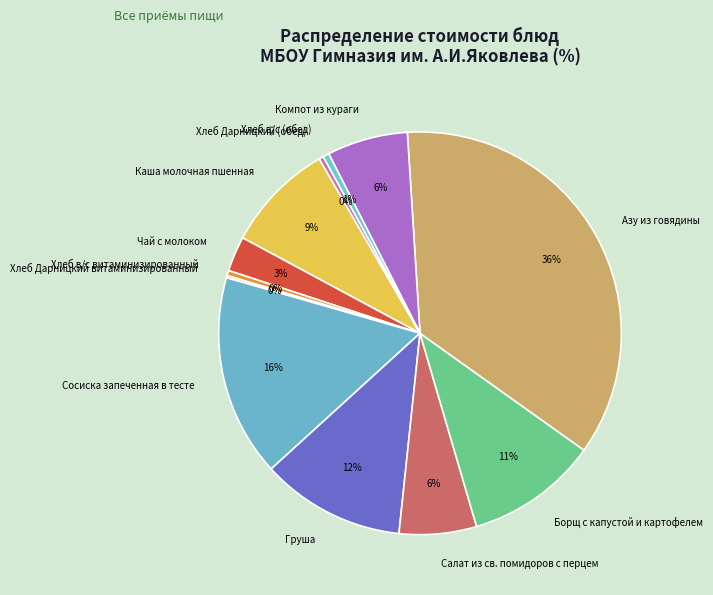

Which slice is the largest?

Азу из говядины